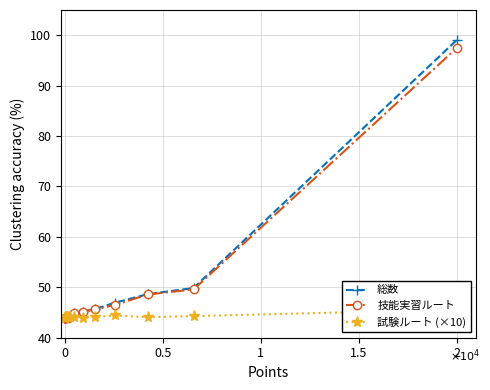

True or false: 総数 has more than 0 points higher than both neighbors.

False